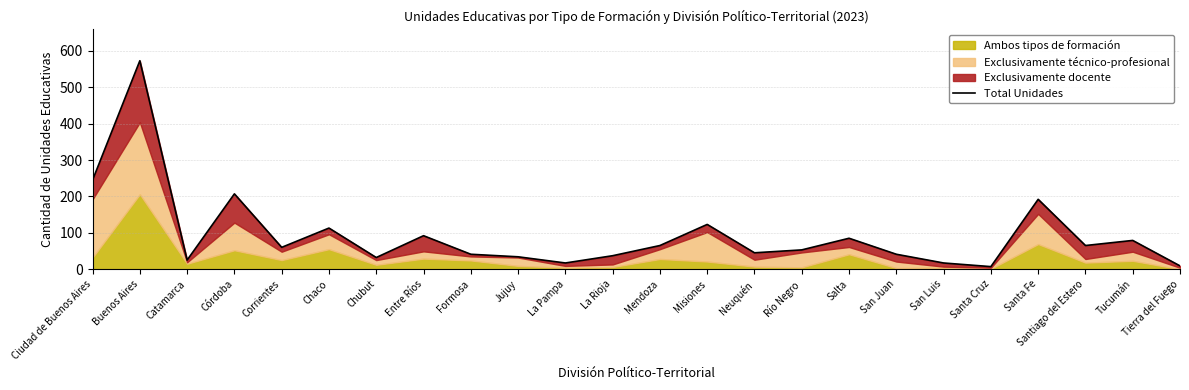

The value at Santa Fe is 192. True or false?

True